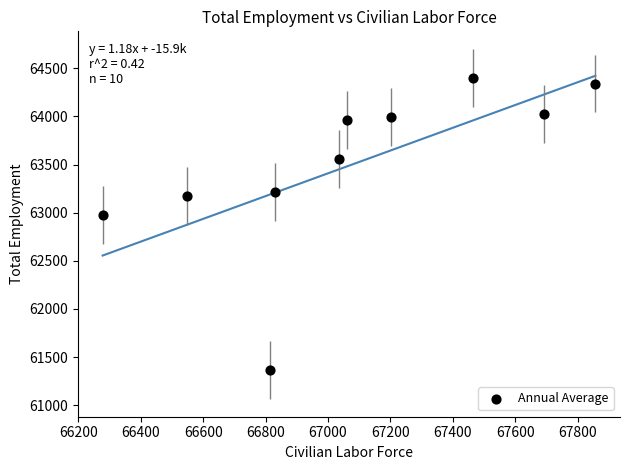

What Y value in the scatter plot is closest to 62882?

62978